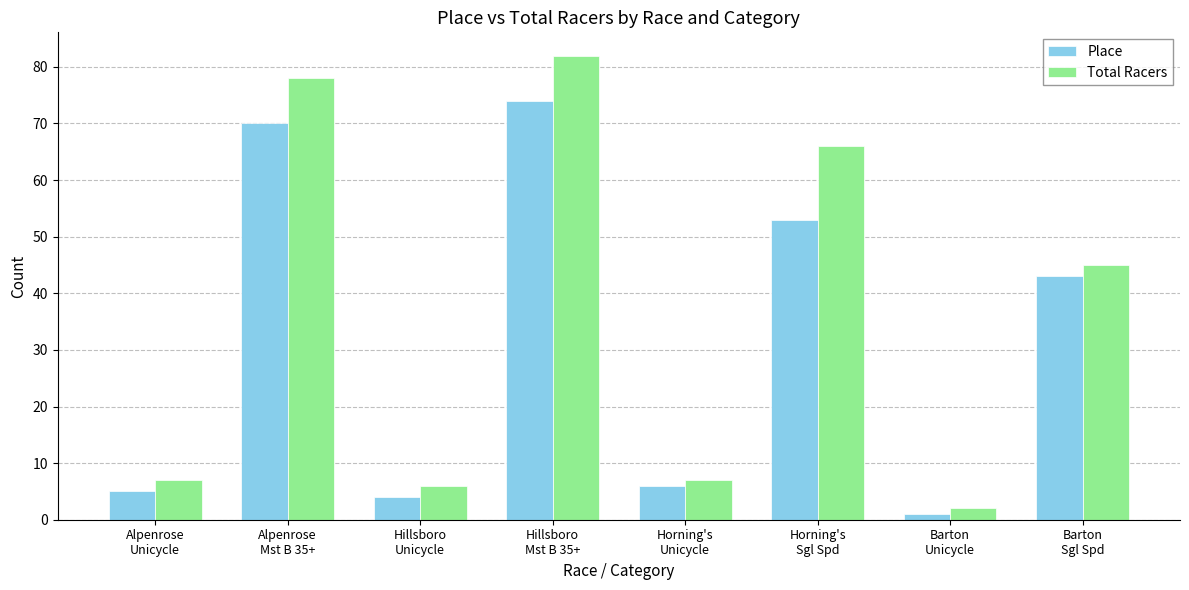

What is the difference between the maximum and minimum values in the Place series?

73